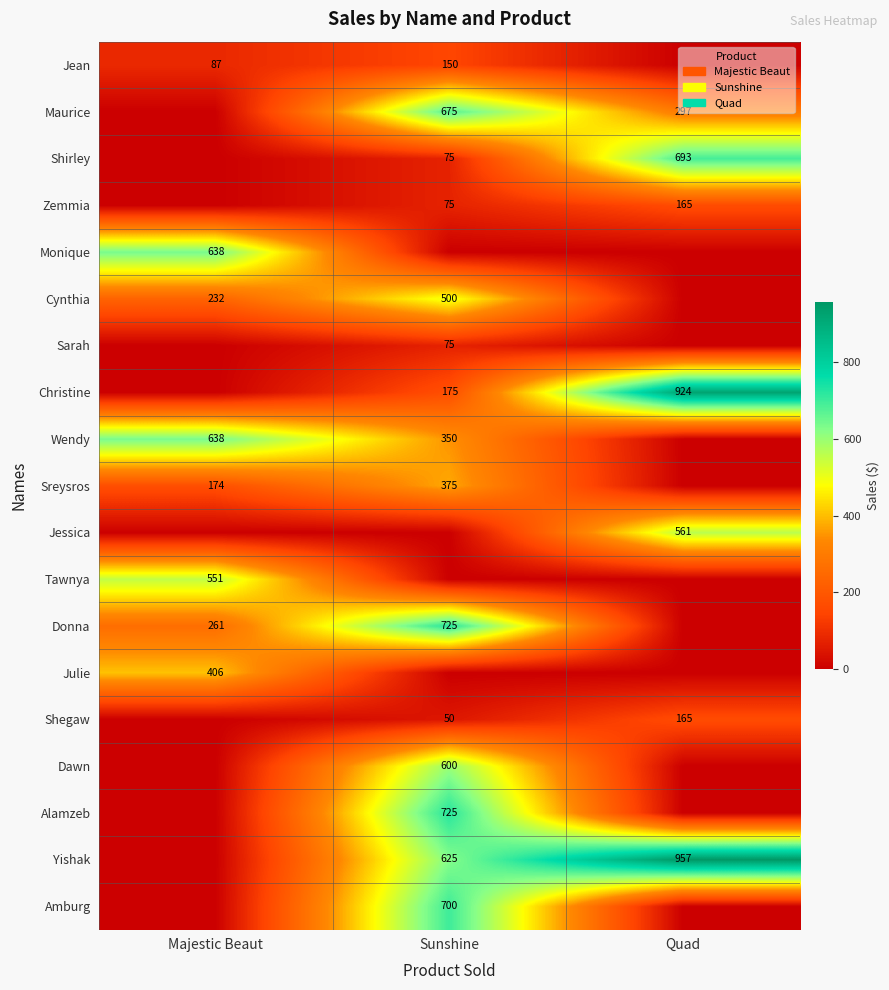

Is it true that Shirley equals 123 at Sunshine?

False